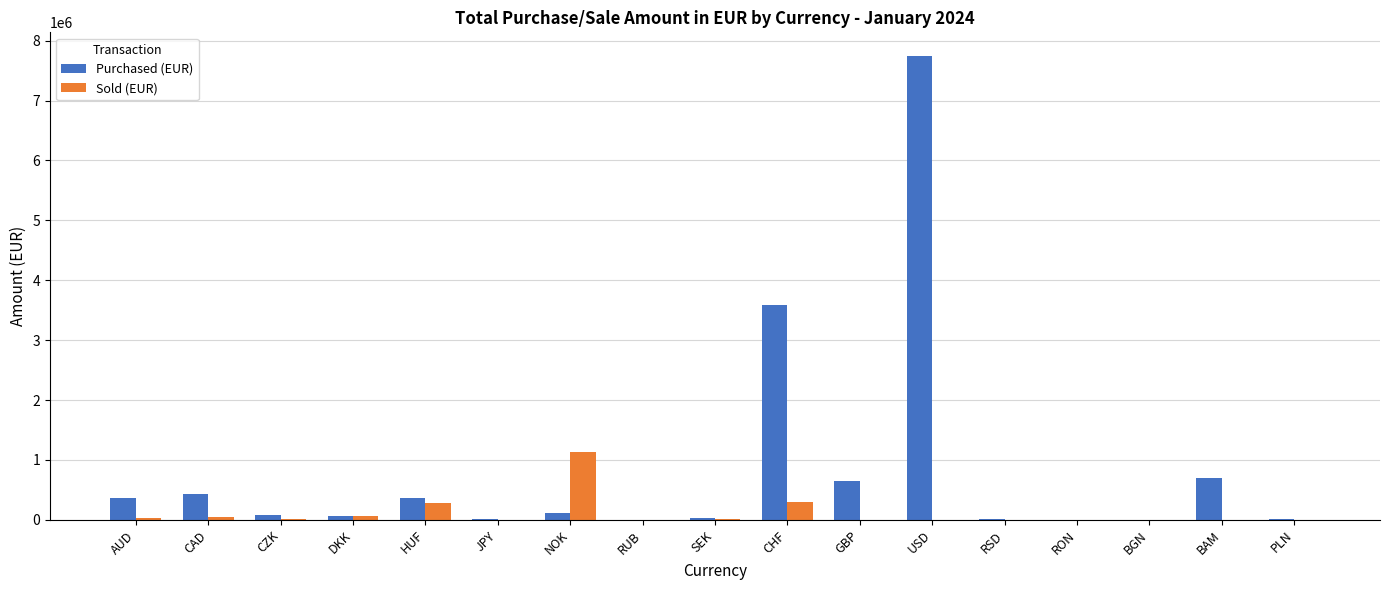

What is the sum of all Sold (EUR) values?

1890942